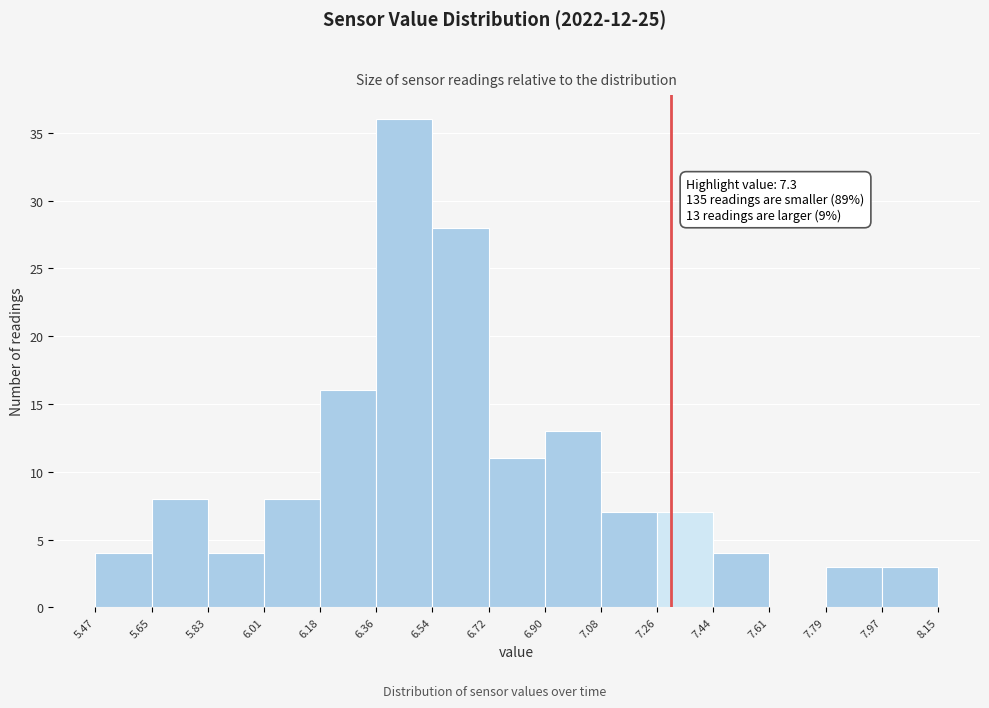

Over which range of the x-axis is the bar tallest?

6.36 to 6.54